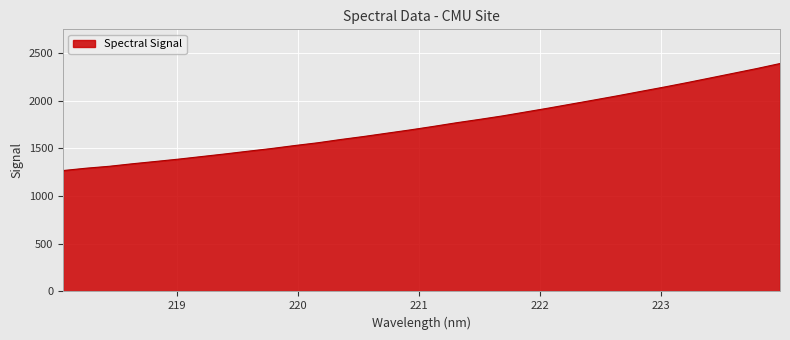

What is the minimum value shown in the chart?

1268.5